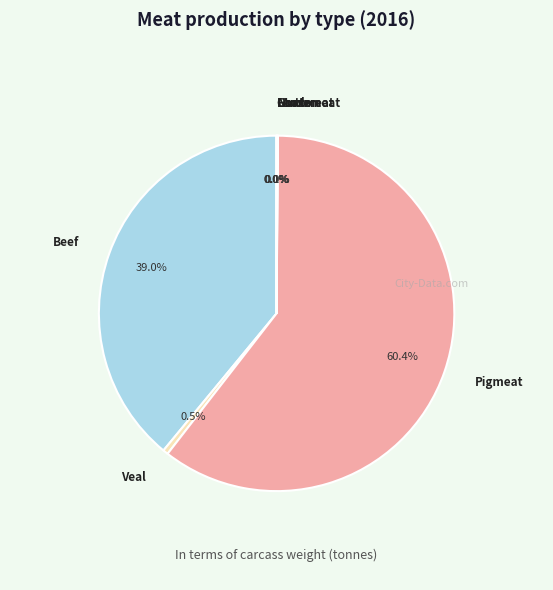

Which slice is the largest?

Pigmeat